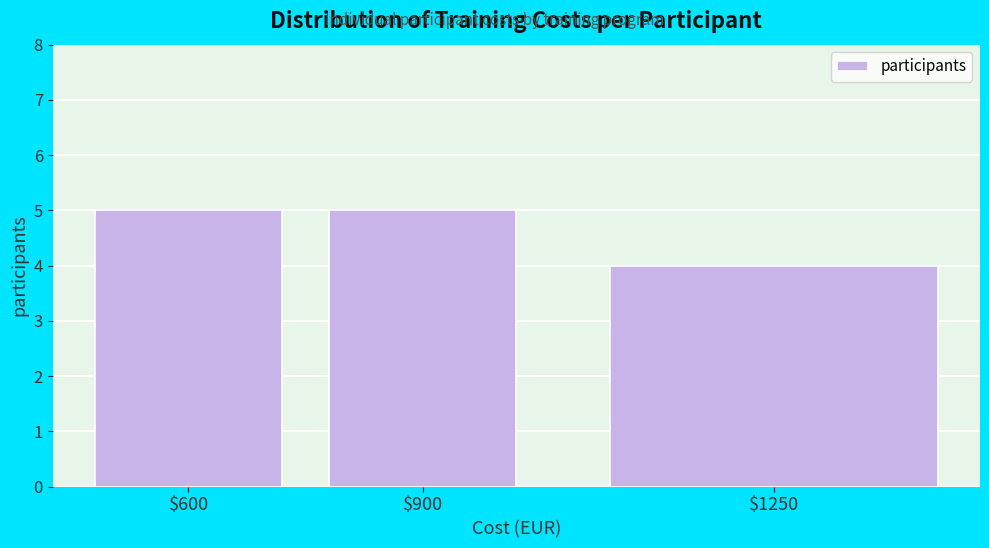

Reading left to right, list all the values displayed in this chart.

5	5	4